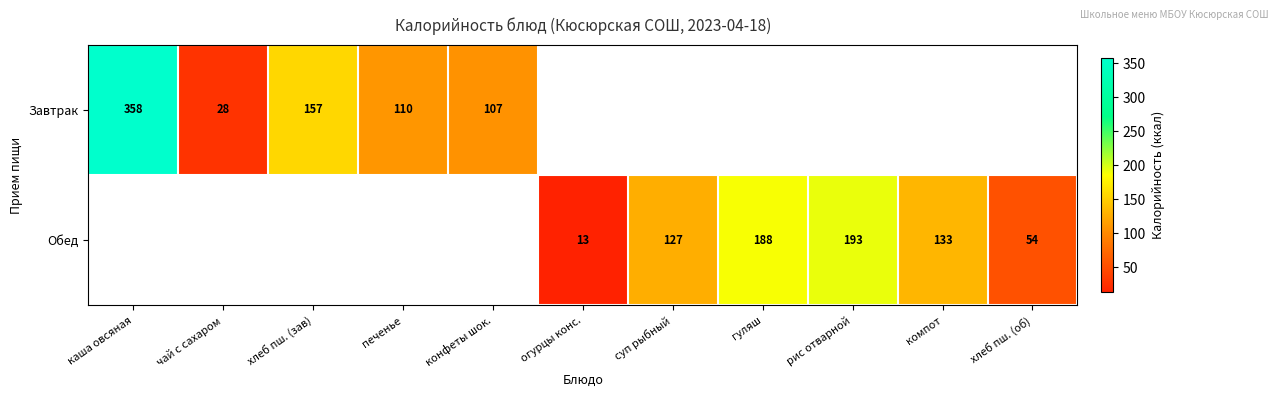

Between компот and рис отварной, which is larger?

рис отварной